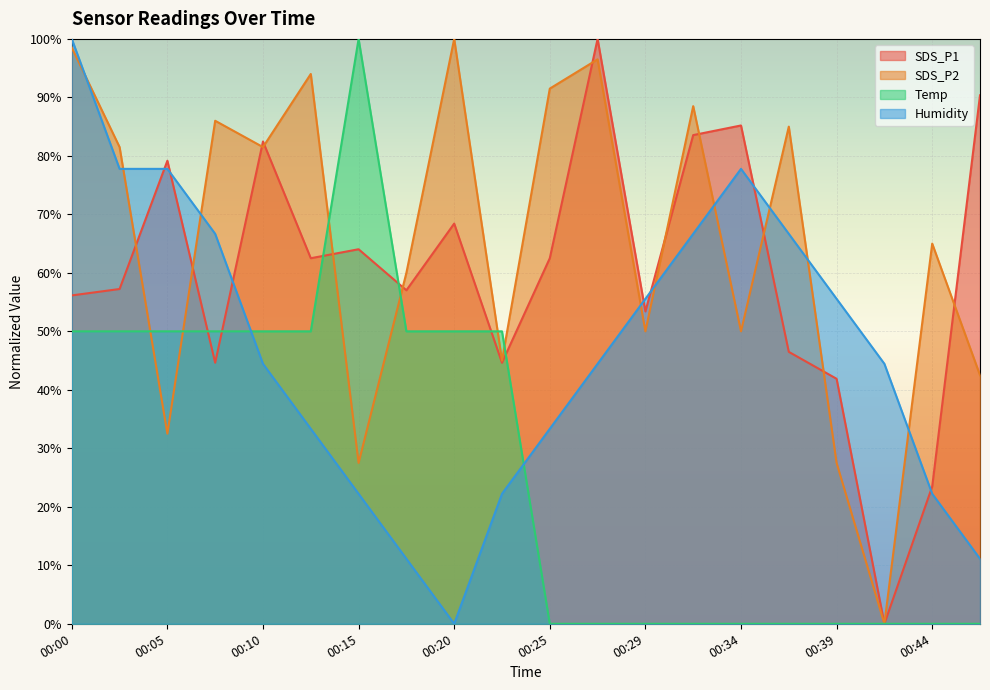

What is the approximate value of SDS_P1 at 00:34?

85.2